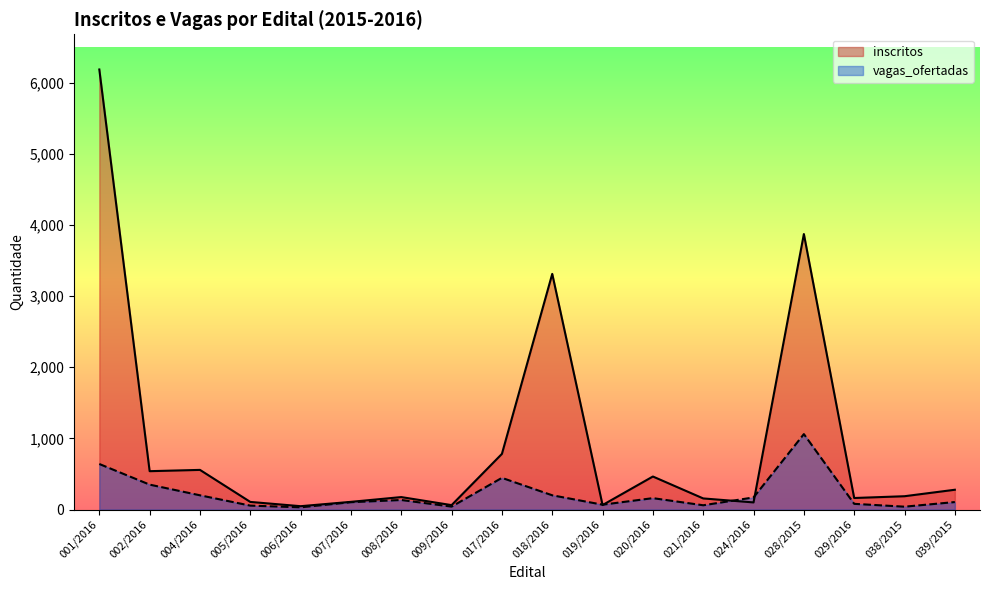

List the labels in order of inscritos value, largest first.

001/2016, 028/2015, 018/2016, 017/2016, 004/2016, 002/2016, 020/2016, 039/2015, 038/2015, 008/2016, 029/2016, 021/2016, 007/2016, 005/2016, 024/2016, 019/2016, 009/2016, 006/2016